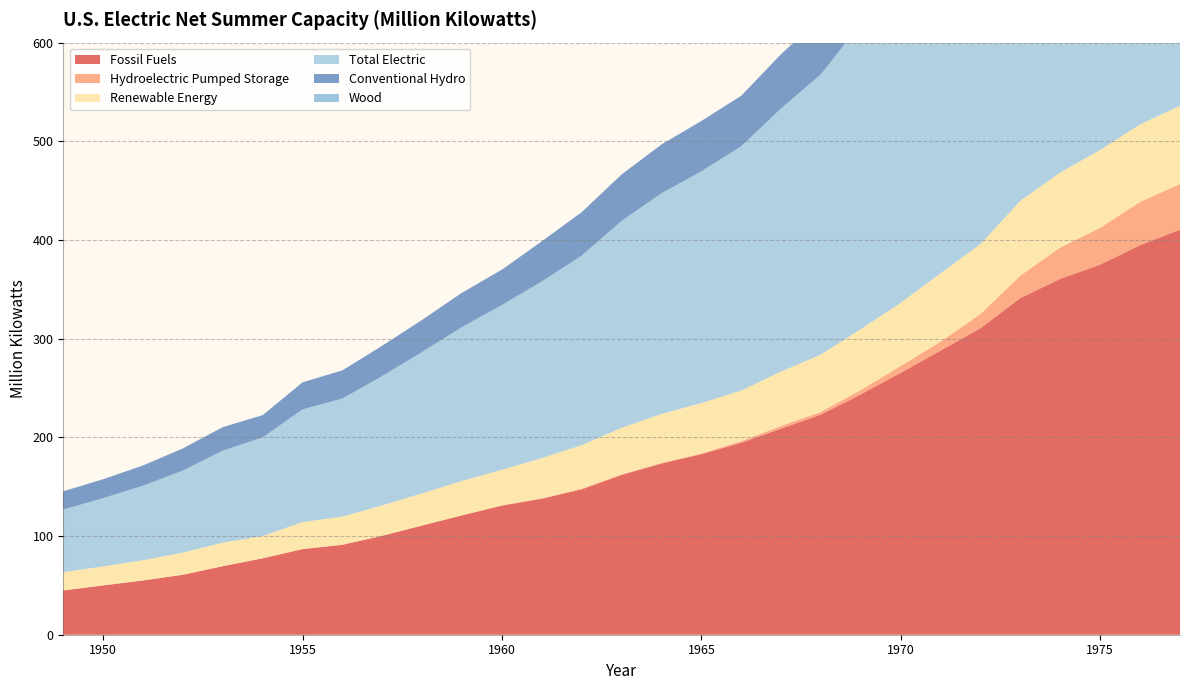

Reading right to left, what are all the values shown in this chart?

Fossil Fuels: 1977=410.4	1976=394.8	1975=375.1	1974=360.7	1973=341.2	1972=310.7	1971=288.0	1970=265.4	1969=243.6	1968=223.2	1967=208.9	1966=194.5	1965=182.9	1964=173.4	1963=161.8	1962=147.3	1961=137.8	1960=130.8	1959=121.0	1958=110.7	1957=100.3	1956=91.2	1955=86.8	1954=77.5	1953=69.5	1952=60.8	1951=55.0	1950=50.0	1949=44.9
Hydroelectric Pumped Storage: 1977=46.3	1976=43.8	1975=37.3	1974=31.9	1973=22.7	1972=14.5	1971=9.0	1970=7.0	1969=4.4	1968=2.7	1967=2.7	1966=1.7	1965=0.8	1964=0.8	1963=0.8	1962=0.7	1961=0.4	1960=0.4	1959=0.1	1958=0.1	1957=0.1	1956=0.0	1955=0.0	1954=0.0	1953=0.0	1952=0.0	1951=0.0	1950=0.0	1949=0.0
Renewable Energy: 1977=79.2	1976=78.6	1975=79.0	1974=76.0	1973=75.9	1972=70.9	1971=69.4	1970=64.0	1969=61.8	1968=58.0	1967=55.1	1966=51.3	1965=51.1	1964=49.5	1963=47.1	1962=44.1	1961=40.8	1960=35.9	1959=34.9	1958=32.6	1957=30.8	1956=28.5	1955=27.4	1954=22.5	1953=23.8	1952=22.4	1951=20.5	1950=19.2	1949=18.5
Total Electric: 1977=535.9	1976=517.2	1975=491.3	1974=468.5	1973=439.8	1972=396.0	1971=366.4	1970=336.4	1969=309.8	1968=284.0	1967=266.7	1966=247.5	1965=234.8	1964=223.7	1963=209.7	1962=192.1	1961=179.0	1960=167.1	1959=155.9	1958=143.3	1957=131.1	1956=119.7	1955=114.2	1954=100.0	1953=93.3	1952=83.2	1951=75.5	1950=69.2	1949=63.4
Conventional Hydro: 1977=78.6	1976=78.0	1975=78.4	1974=75.5	1973=75.4	1972=70.5	1971=69.1	1970=63.8	1969=61.6	1968=57.9	1967=55.0	1966=51.2	1965=51.0	1964=49.4	1963=47.0	1962=44.0	1961=40.7	1960=35.8	1959=34.8	1958=32.5	1957=30.7	1956=28.5	1955=27.4	1954=22.5	1953=23.8	1952=22.4	1951=20.5	1950=19.2	1949=18.5
Wood: 1977=0.1	1976=0.1	1975=0.1	1974=0.1	1973=0.1	1972=0.1	1971=0.1	1970=0.1	1969=0.1	1968=0.1	1967=0.1	1966=0.1	1965=0.1	1964=0.1	1963=0.1	1962=0.1	1961=0.1	1960=0.1	1959=0.1	1958=0.1	1957=0.1	1956=0.0	1955=0.0	1954=0.0	1953=0.0	1952=0.0	1951=0.0	1950=0.0	1949=0.0